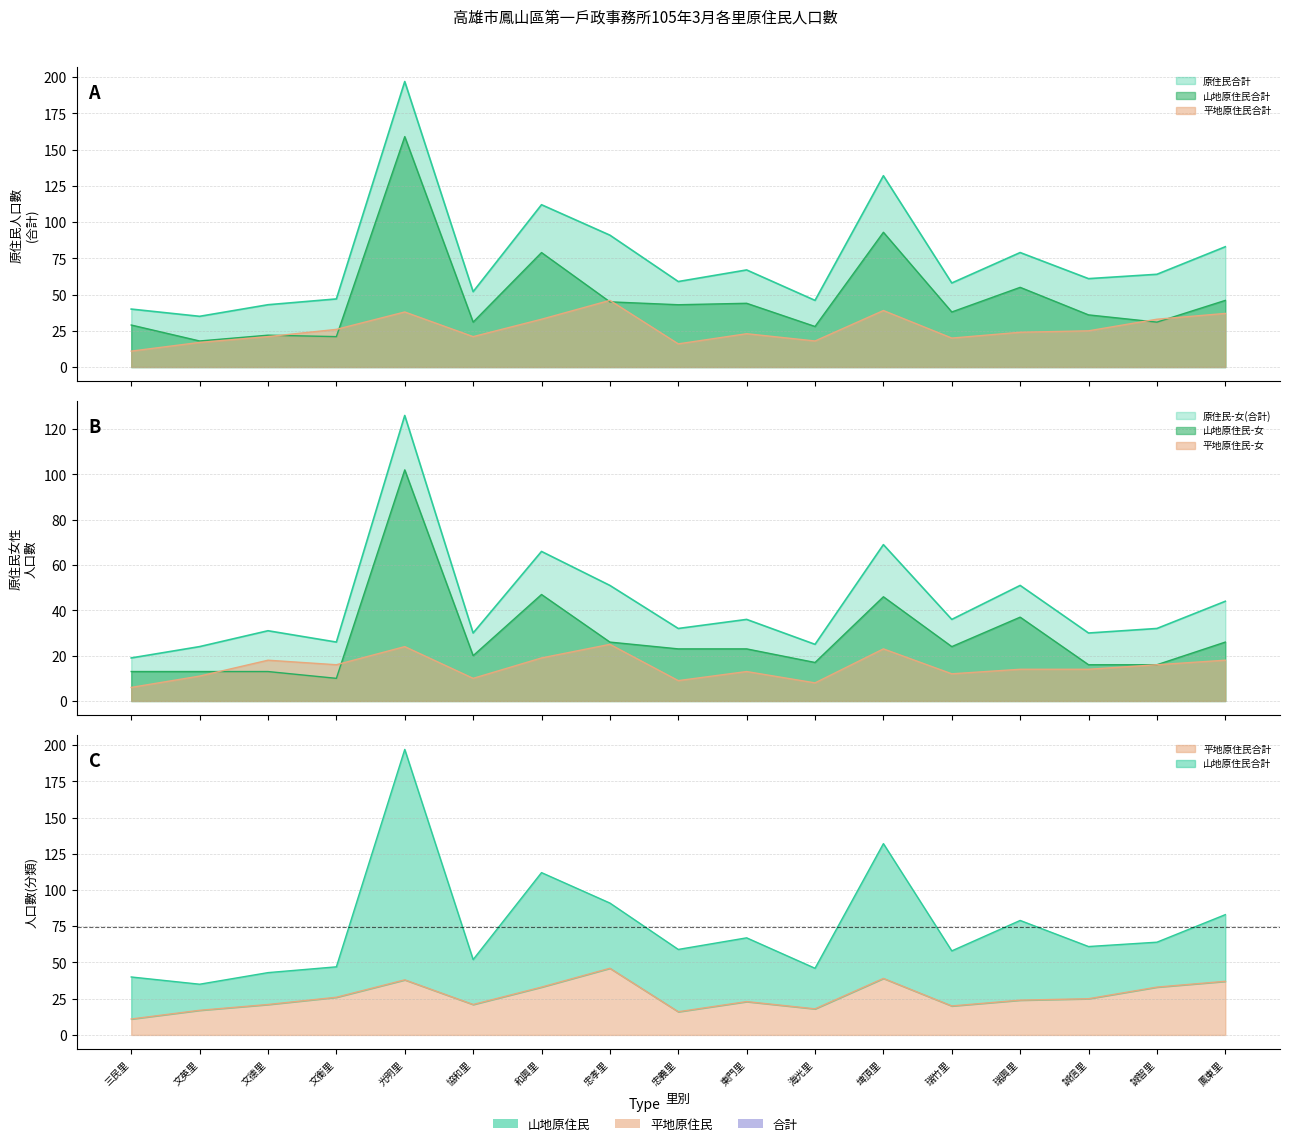

At which category does the chart reach its peak across all series?

光明里